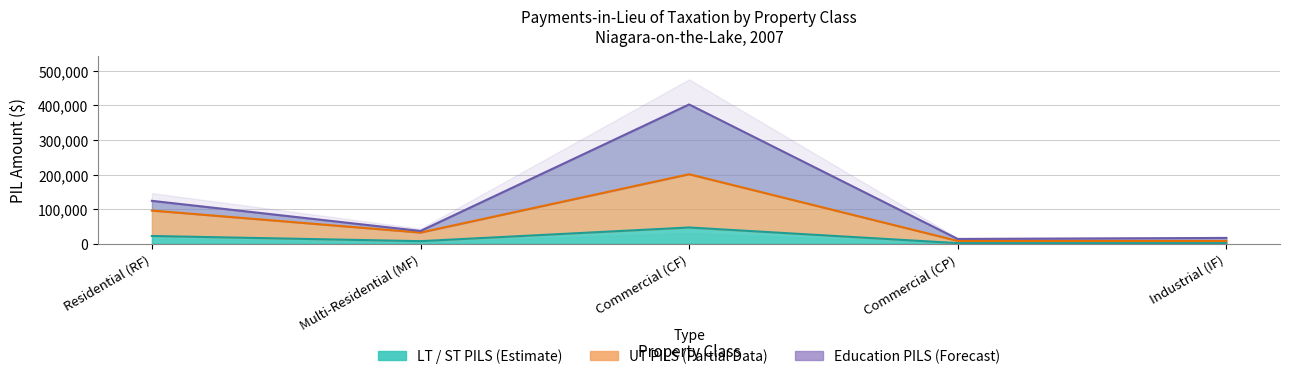

List the series in order of their overall mean, lowest first.

LT_ST, UT, Education